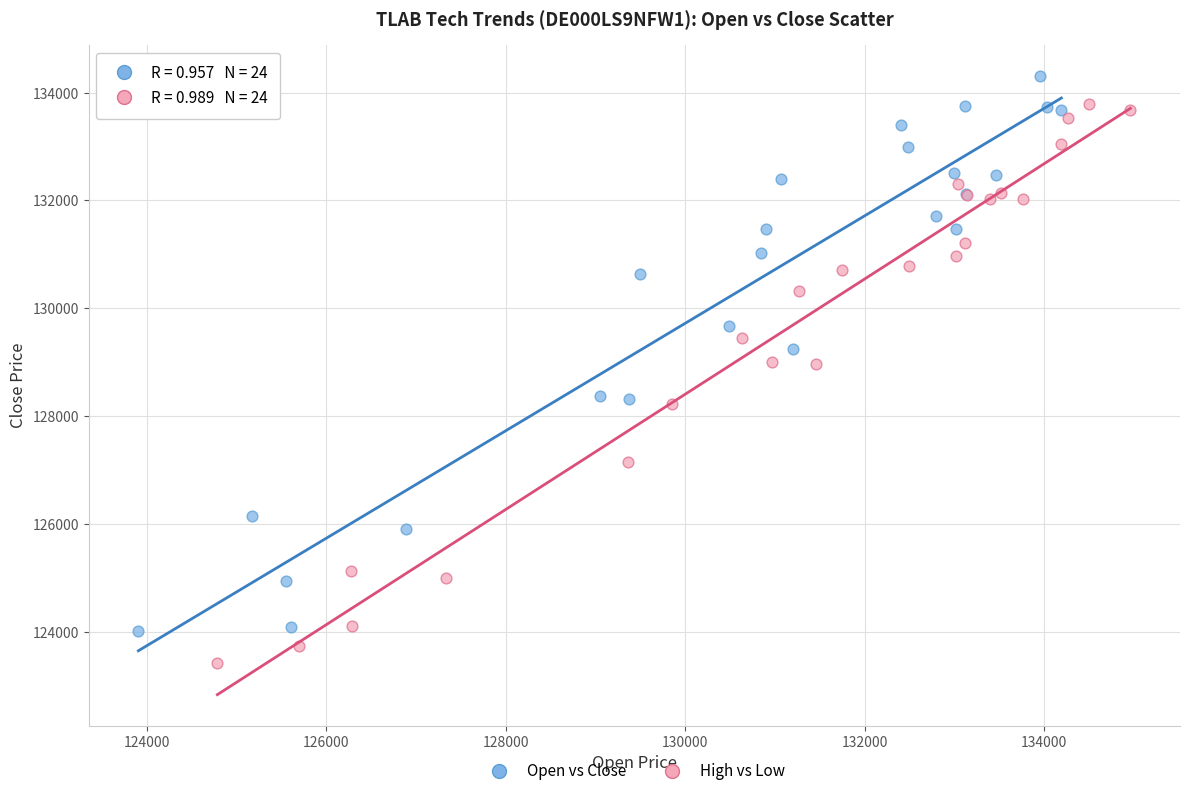

Which series reaches the maximum Y coordinate?

Open vs Close